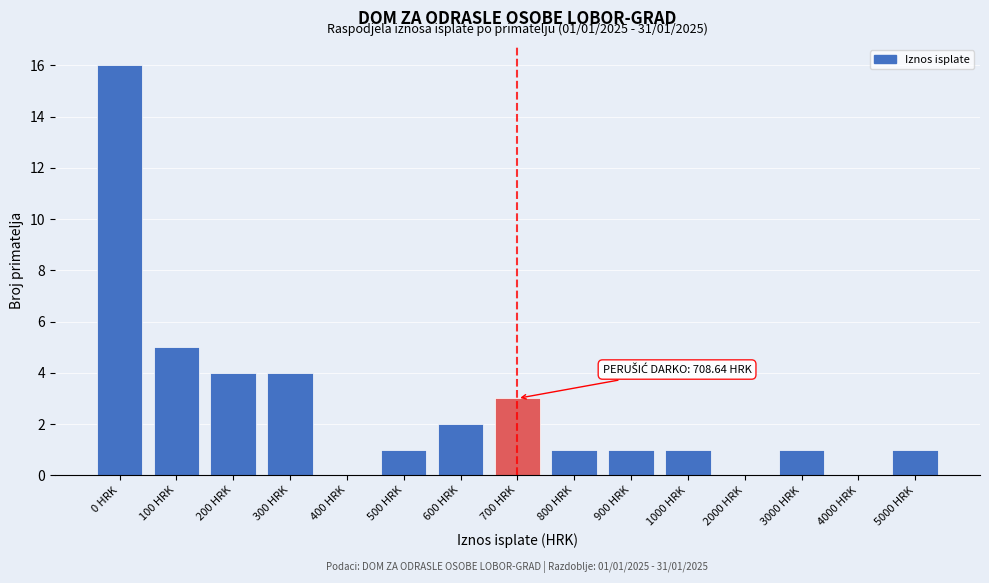

Reading left to right, transcribe all the data shown in this chart.

0 HRK=16	100 HRK=5	200 HRK=4	300 HRK=4	400 HRK=0	500 HRK=1	600 HRK=2	700 HRK=3	800 HRK=1	900 HRK=1	1000 HRK=1	2000 HRK=0	3000 HRK=1	4000 HRK=0	5000 HRK=1